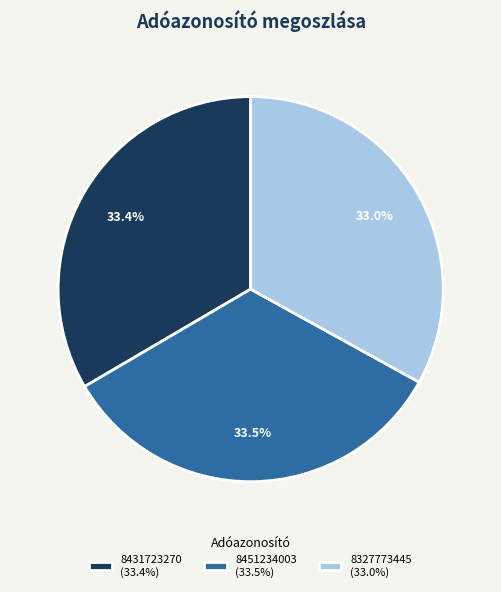

Does 8327773445 (33.0%) account for over 50% of the chart?

No